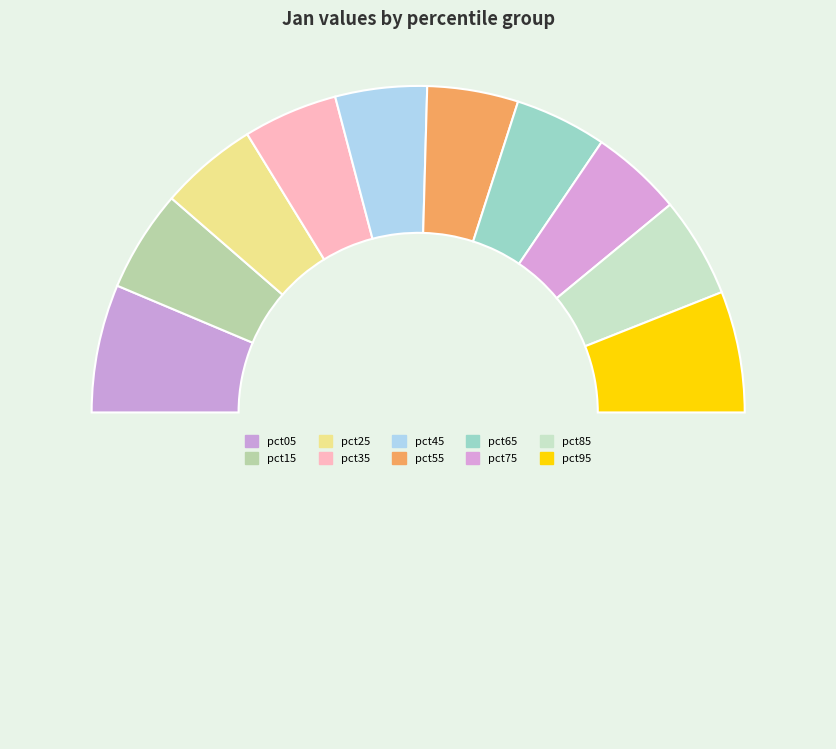

Count the number of slices in the pie.

11